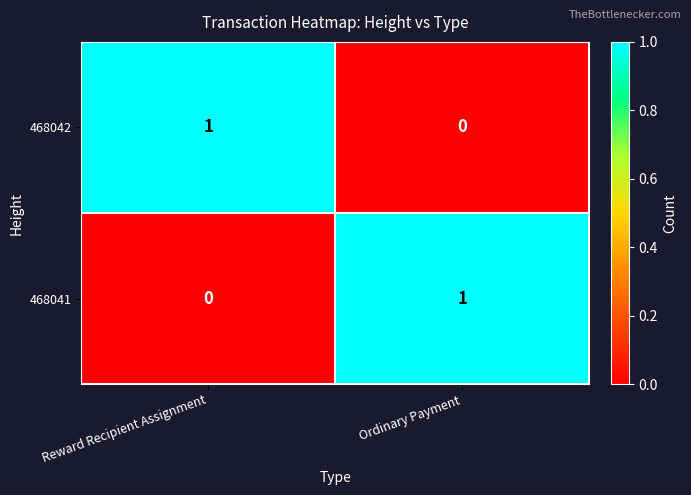

Reading left to right, list all the values displayed in this chart.

468042: Reward Recipient Assignment=1	Ordinary Payment=0
468041: Reward Recipient Assignment=0	Ordinary Payment=1